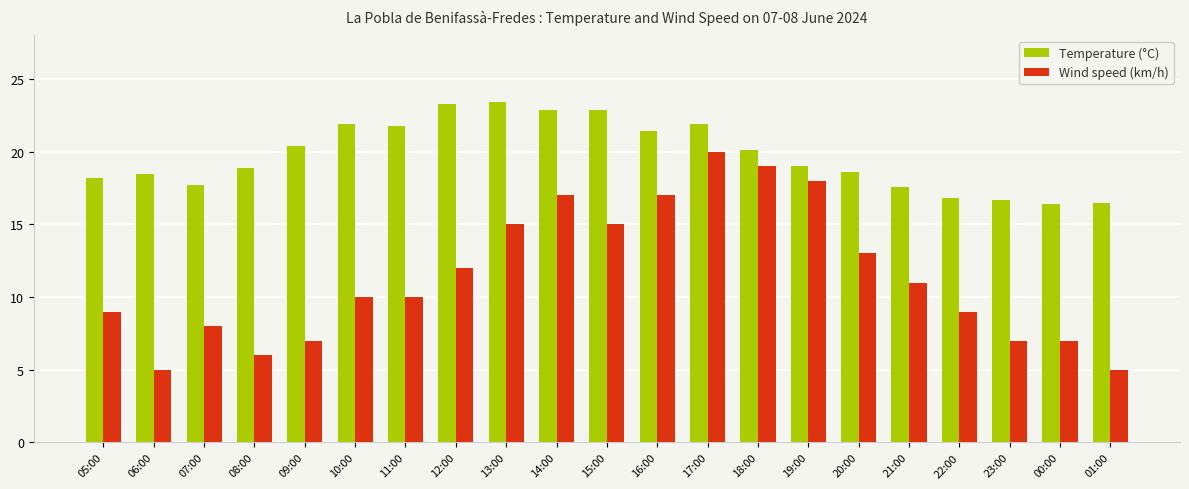

What is the sum of all Temperature (°C) values?

414.9